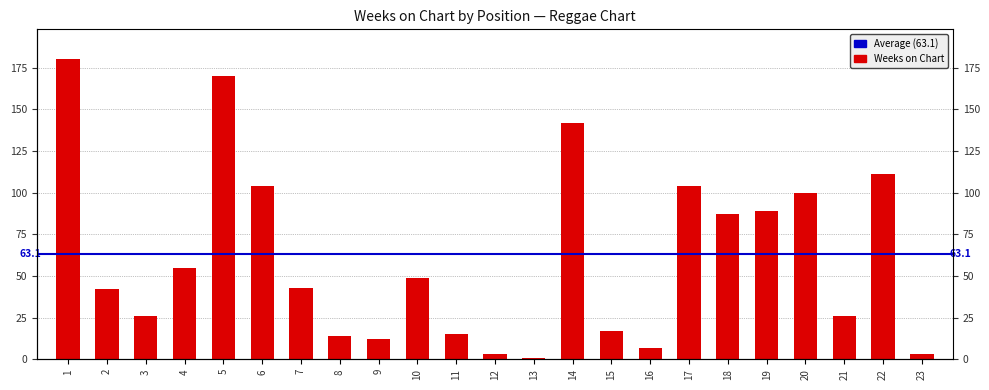

At which label is the value closest to 90?

19